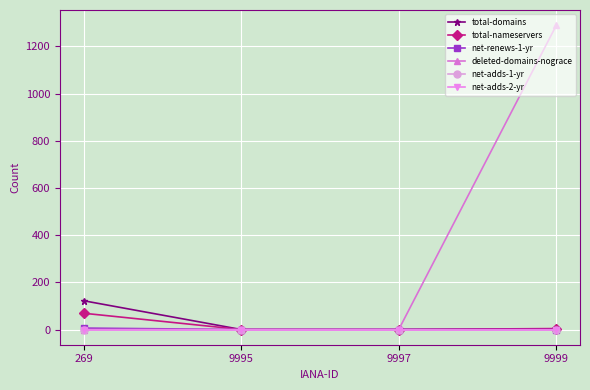

At which category is the sum across all series the highest?

9999